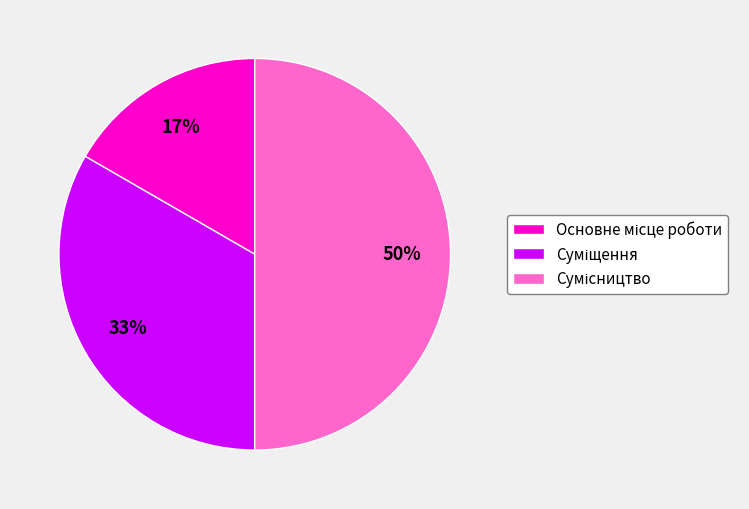

To the nearest percent, what is the average slice percentage?

33%